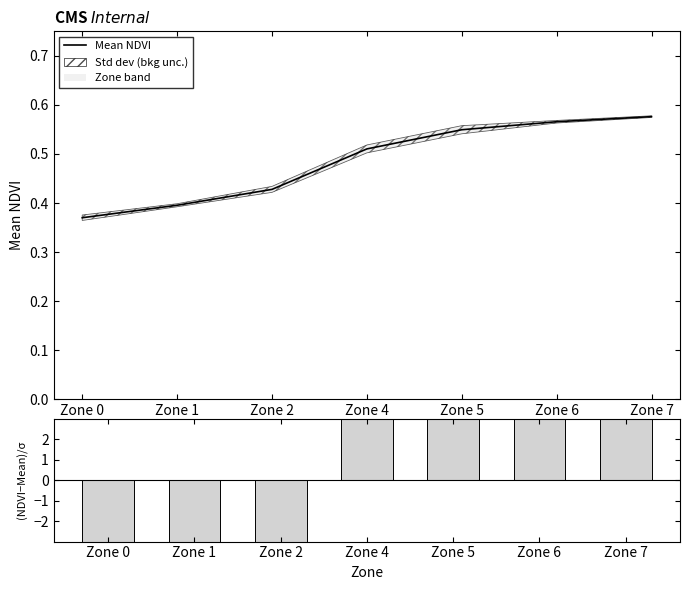

What is the average value of the Mean NDVI series?

0.5